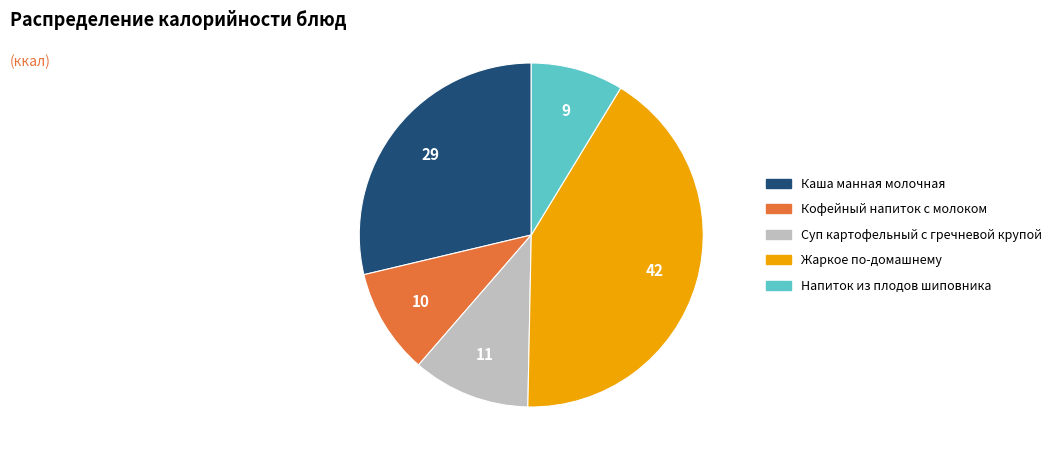

How many segments does this pie chart have?

5